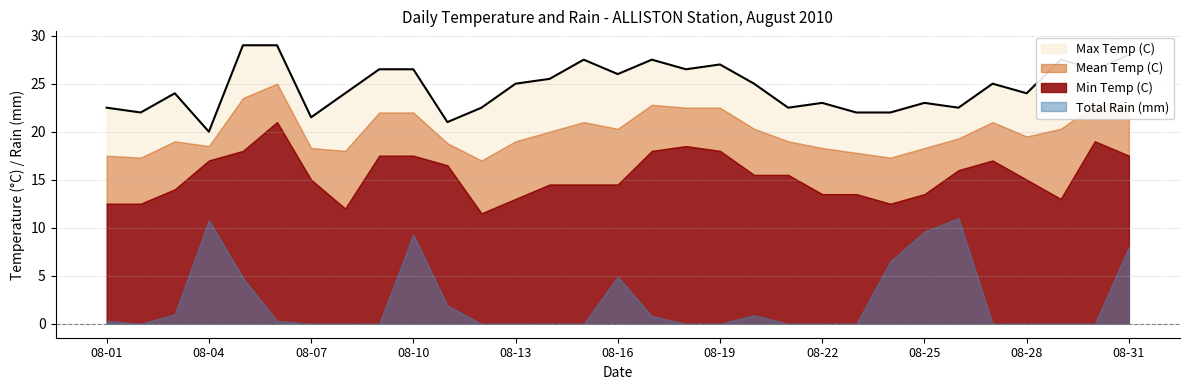

In Mean Temp (C), how many points are lower than both neighbors (excluding endpoints)?

7